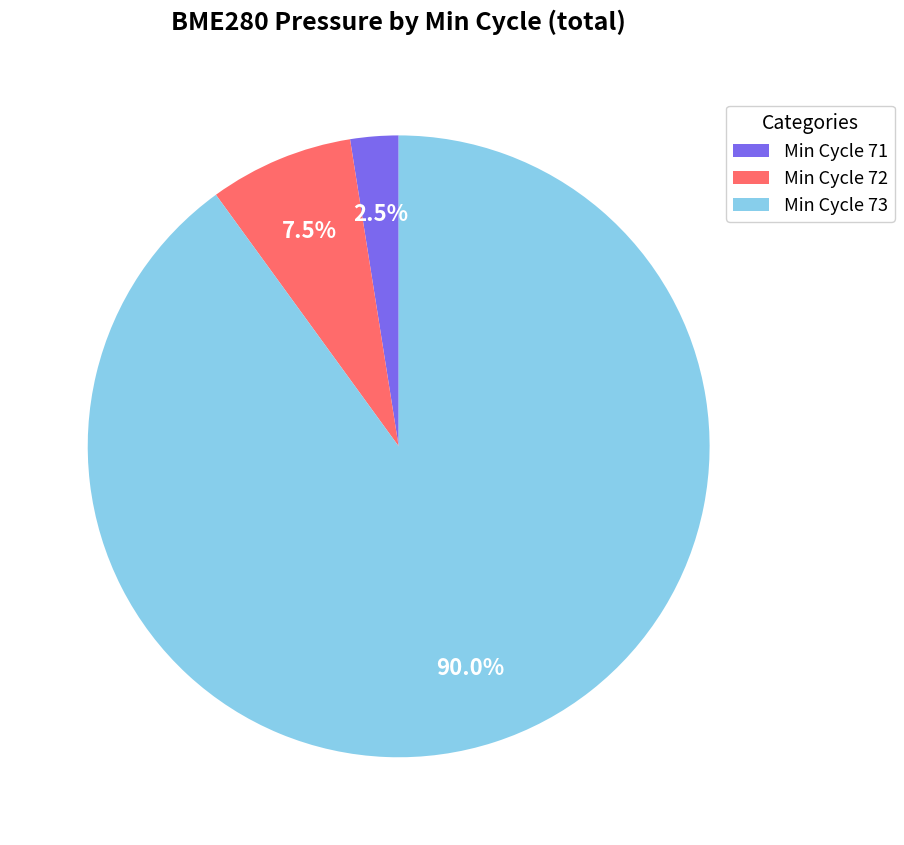

Rank the categories by value from highest to lowest.

Min Cycle 73, Min Cycle 72, Min Cycle 71